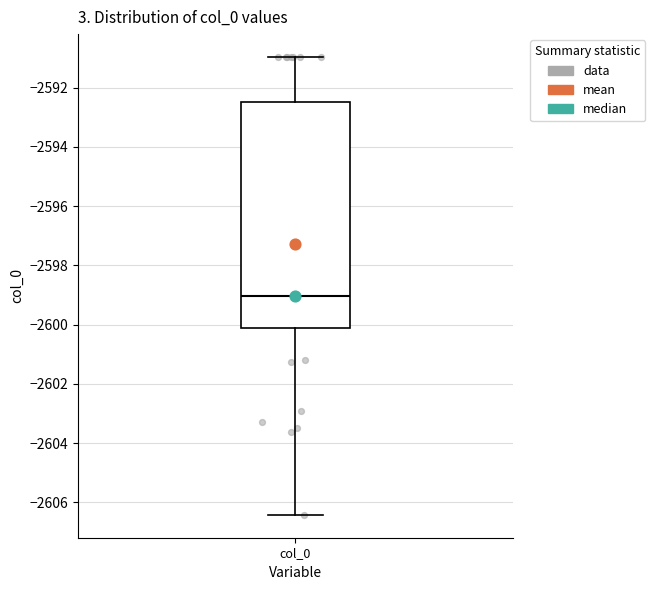

Transcribe this box plot: give where the median line is, the range the box spans, and where the two whiskers end, as read against the y-axis. The values are not printed on the chart, so give them approximately, as read against the axis.

median -2599.0, box -2600.2 to -2592.4, whiskers -2606.4 to -2591.0